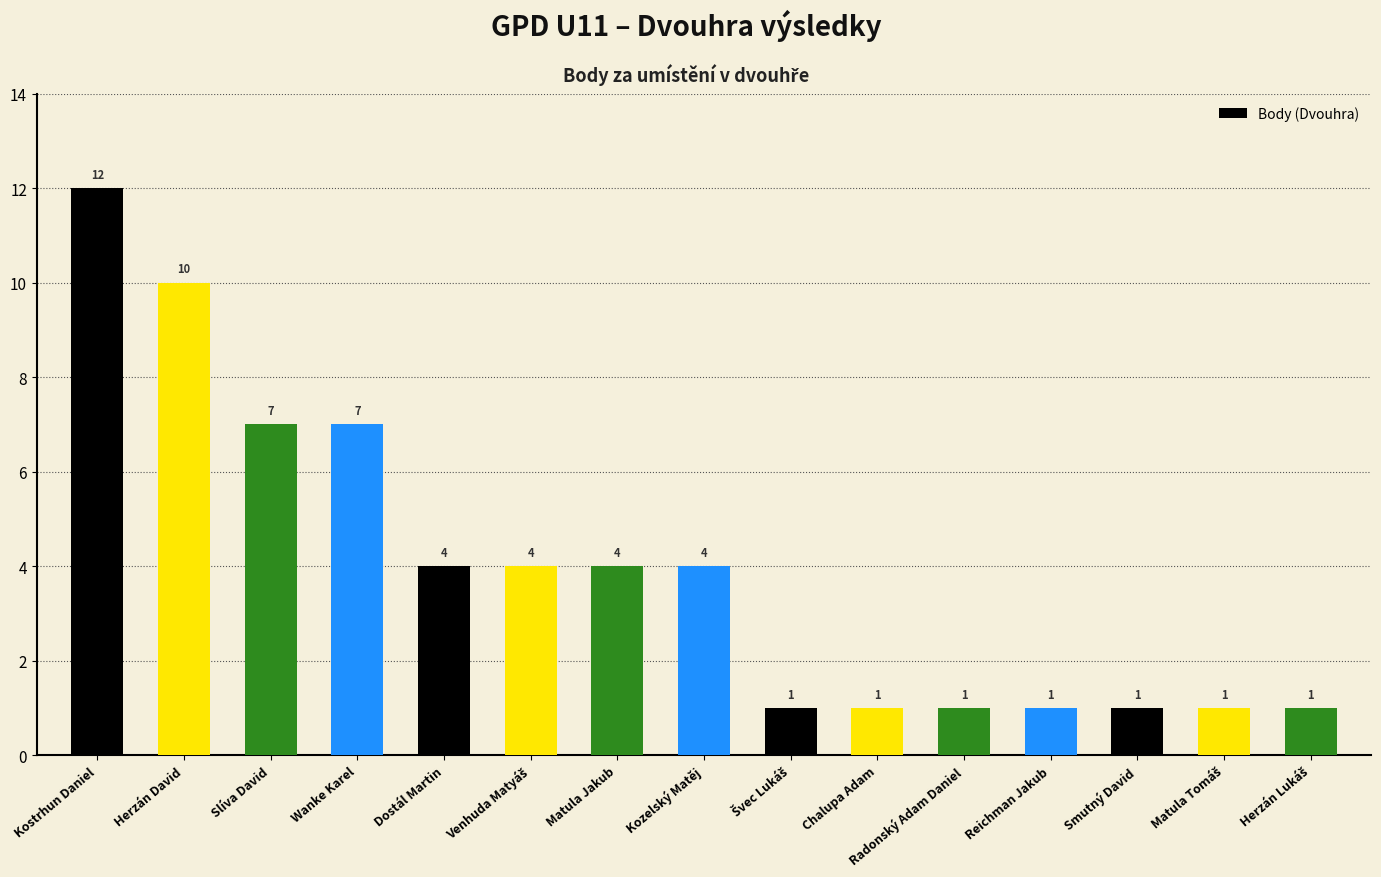

Where does the data first go above 4?

Kostrhun Daniel